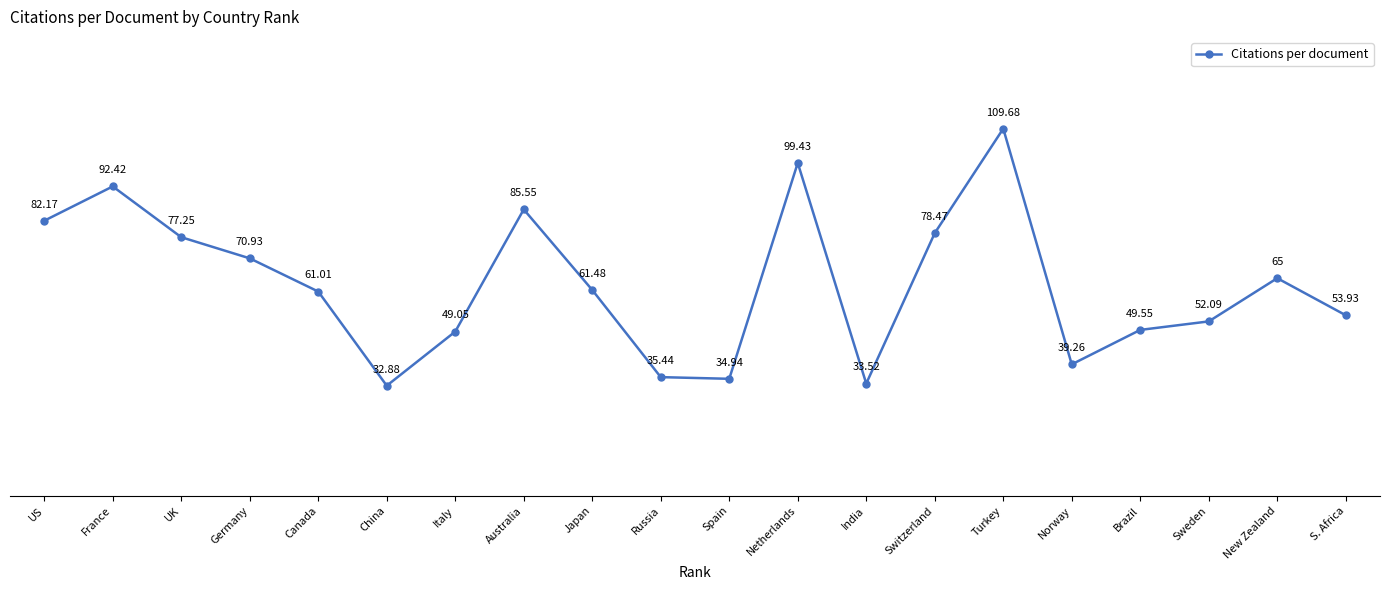

Which has a higher value, New Zealand or France?

France